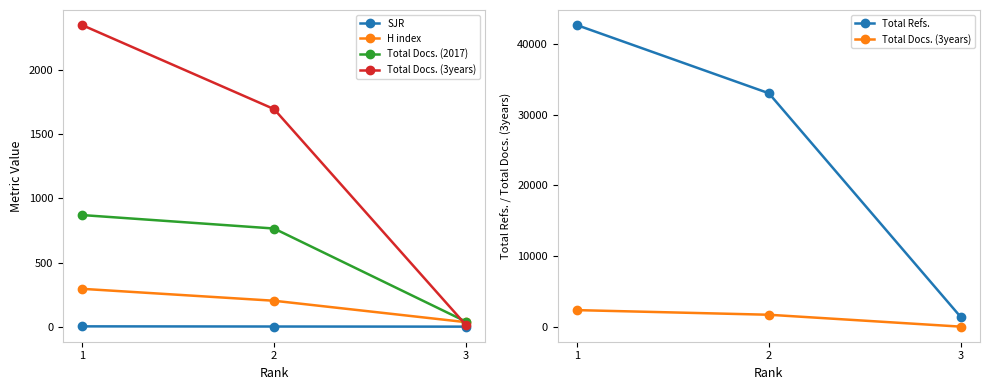

Reading right to left, list all the values displayed in this chart.

SJR: 0.1	1.1	2.4
H index: 35.0	202.0	295.0
Total Docs. (2017): 39.0	765.0	870.0
Total Docs. (3years): 12.0	1696.0	2351.0
Total Refs.: 1365.0	33051.0	42701.0